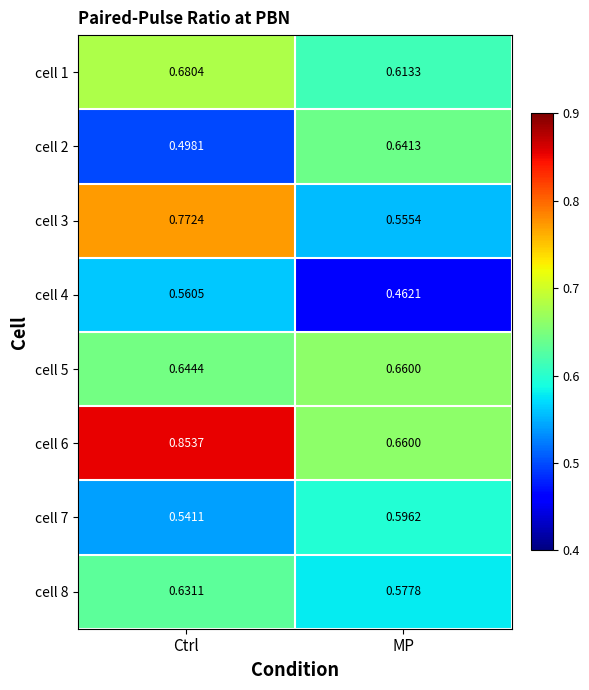

Which category has the lowest value across all series?

MP